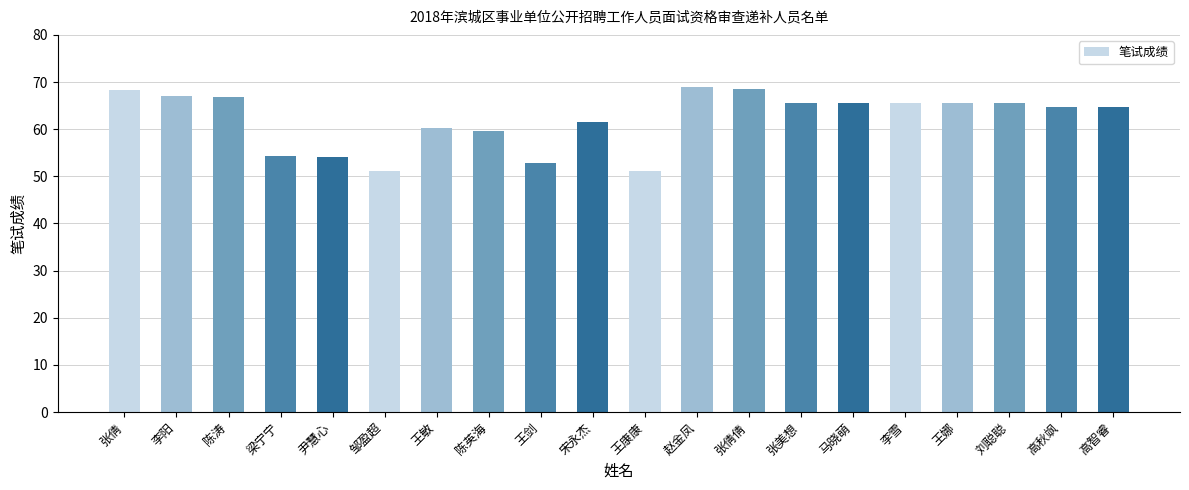

What is the average value?

62.1